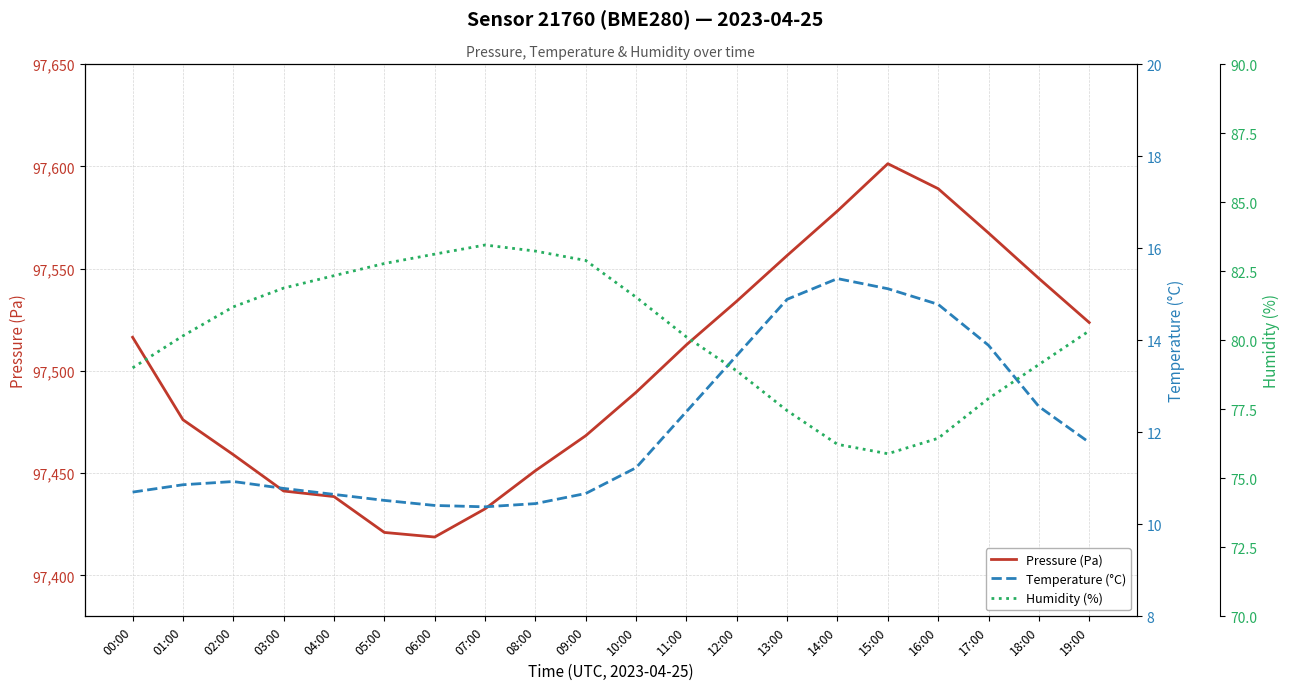

What is the sum of all Pressure (Pa) values?

1950021.4